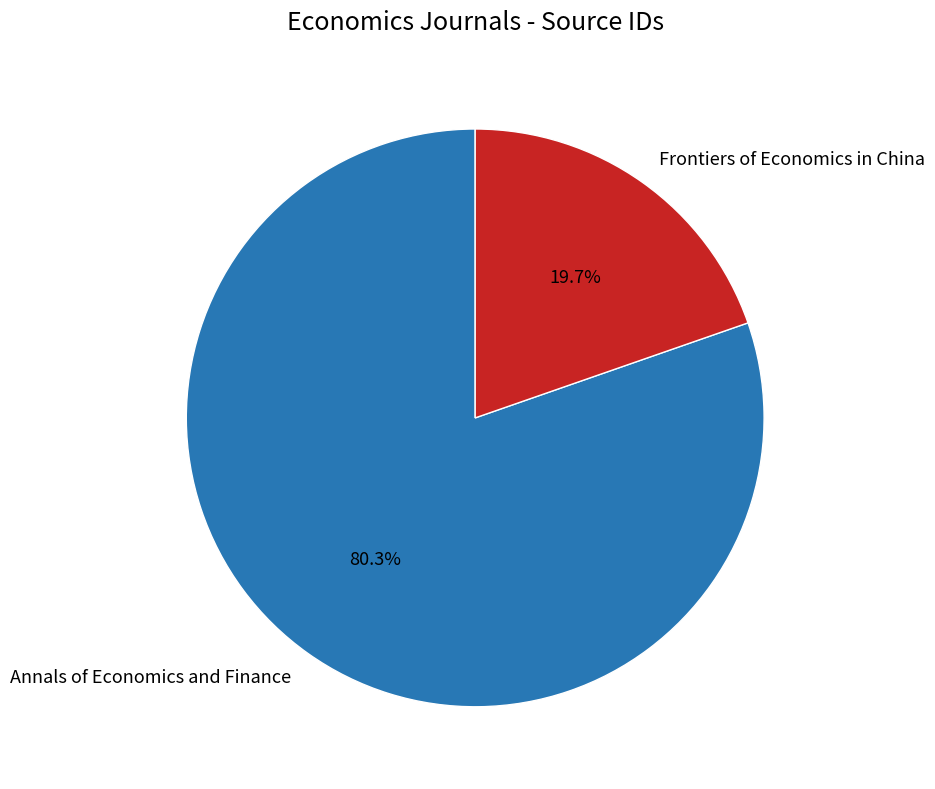

How many segments does this pie chart have?

2